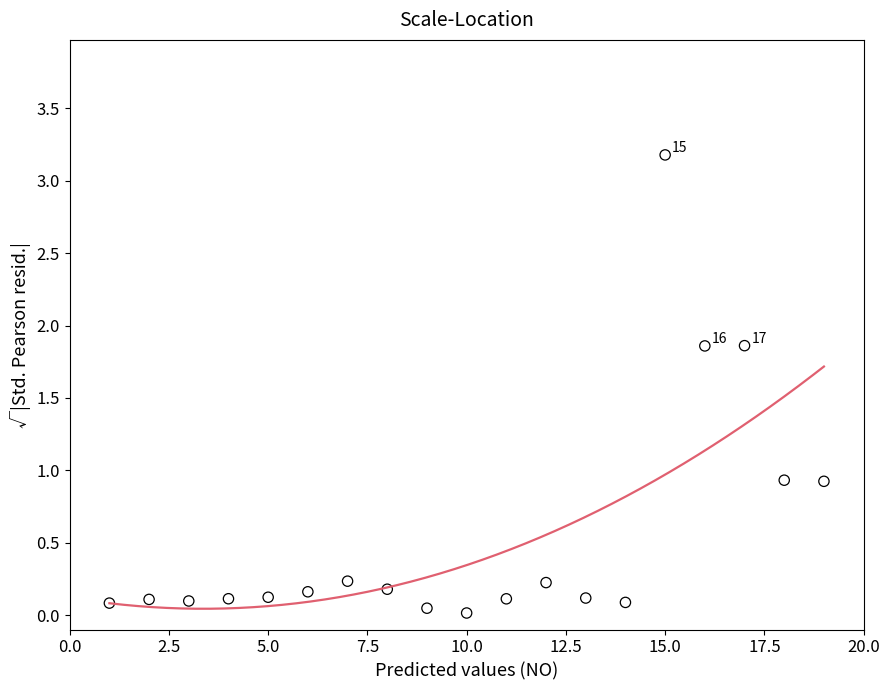

What is the range of Y values (max minus min)?

3.2